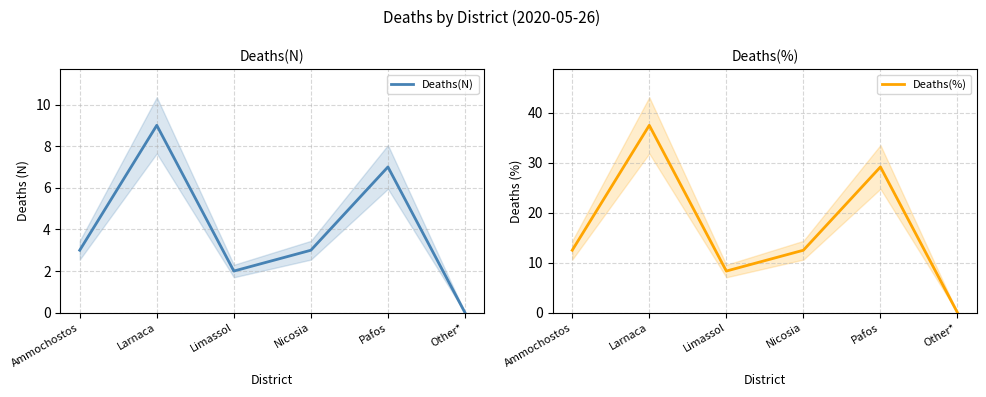

What is the label of the 6th point from the left?

Other*